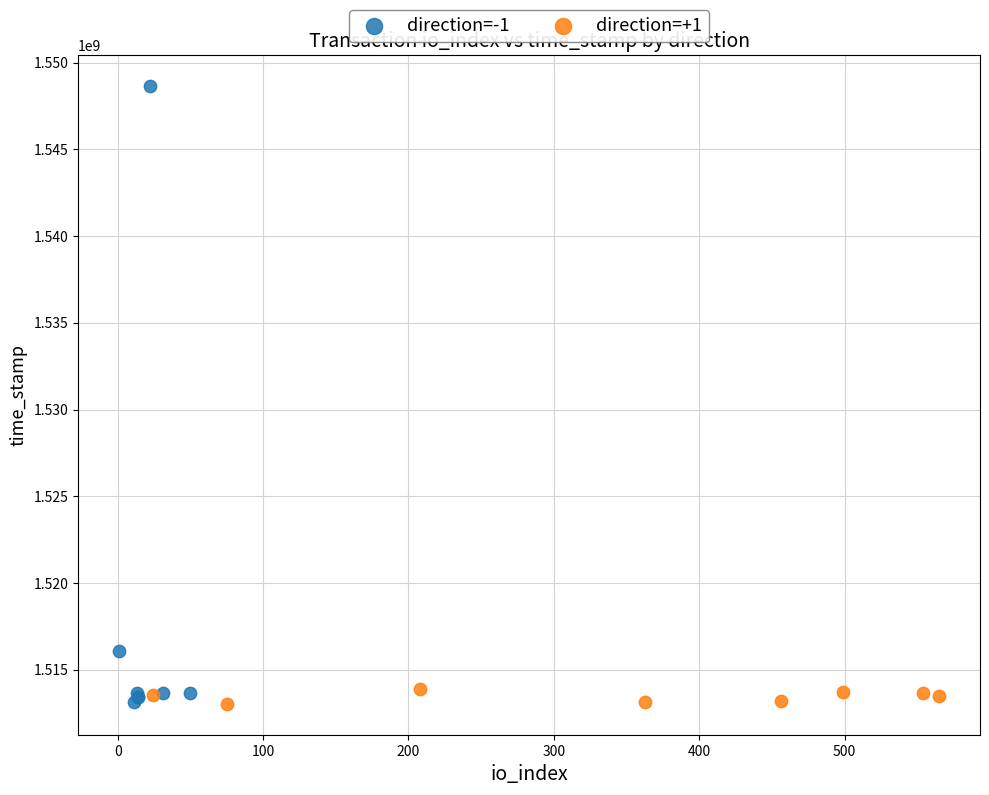

Which series contains the highest Y value?

direction=-1